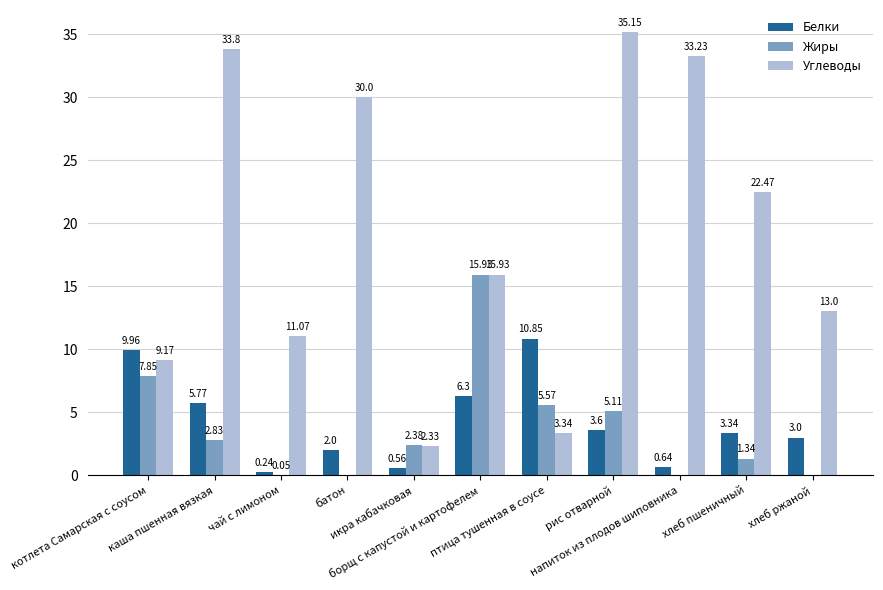

Between котлета Самарская с соусом and напиток из плодов шиповника, which series saw the biggest shift?

Углеводы